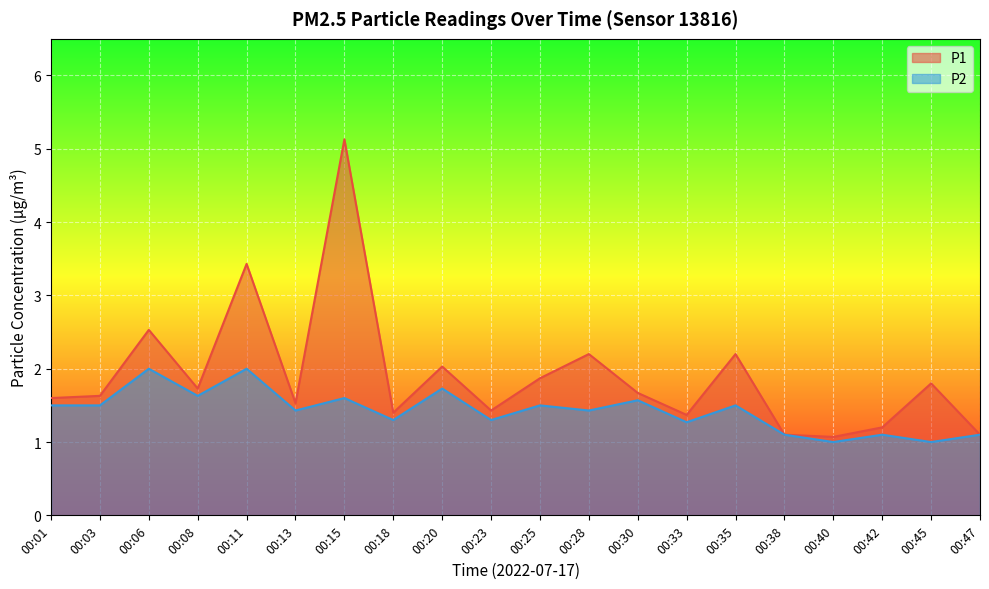

At which category is the sum across all series the highest?

00:15